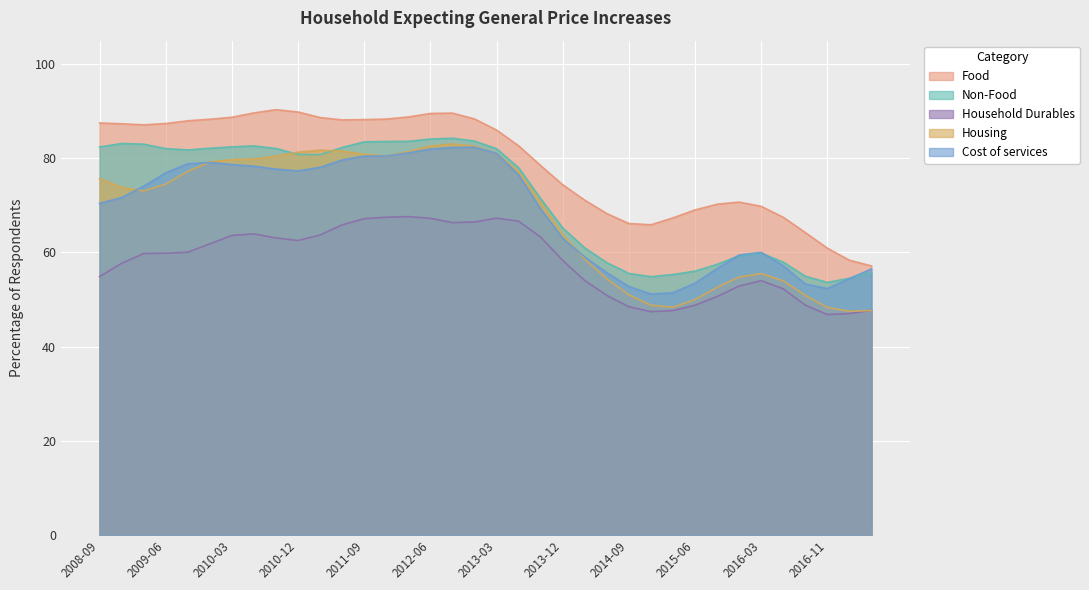

True or false: Food has a value of 64.2 at 2016-09.

True